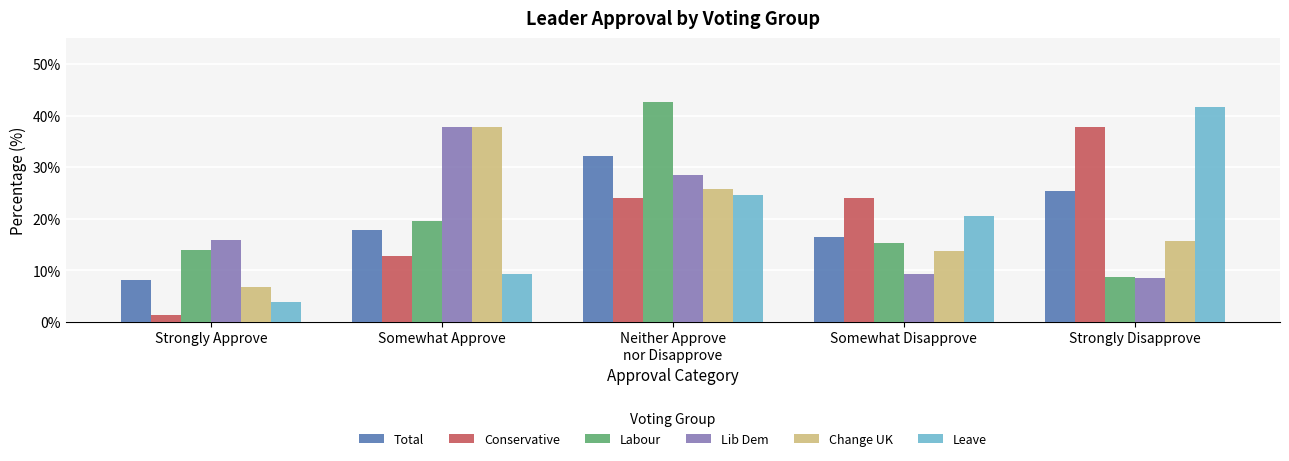

Which category has the highest value across all series?

Neither Approve
nor Disapprove